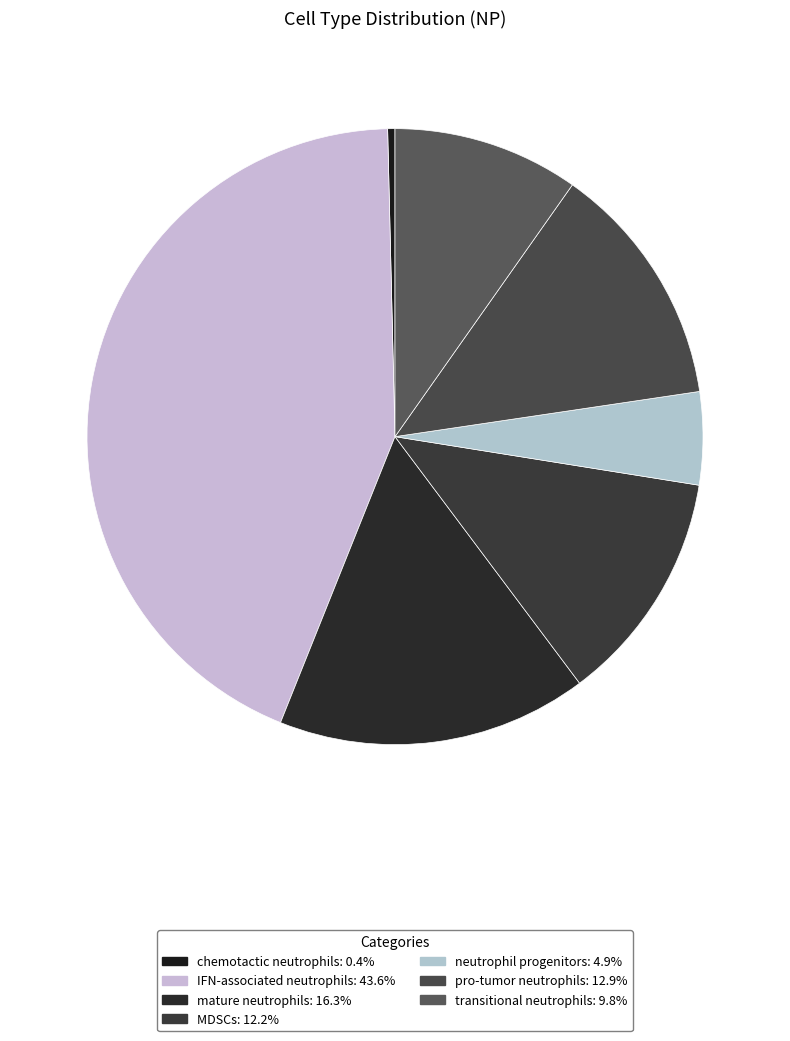

Rank the categories by value from highest to lowest.

IFN-associated neutrophils, mature neutrophils, pro-tumor neutrophils, MDSCs, transitional neutrophils, neutrophil progenitors, chemotactic neutrophils